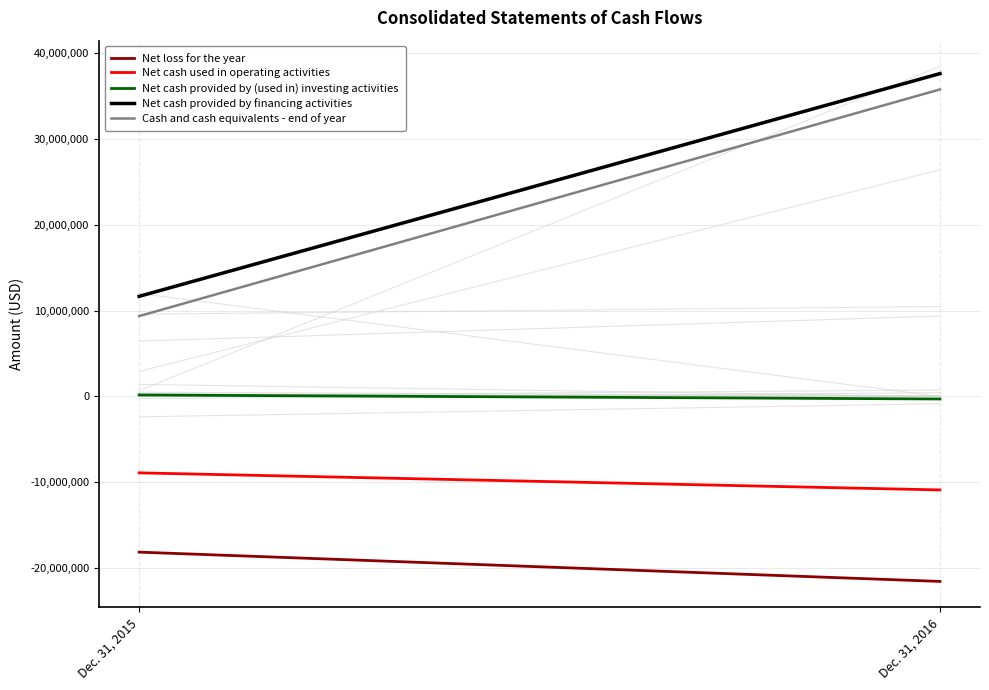

At which category does the chart reach its peak across all series?

Dec. 31, 2016